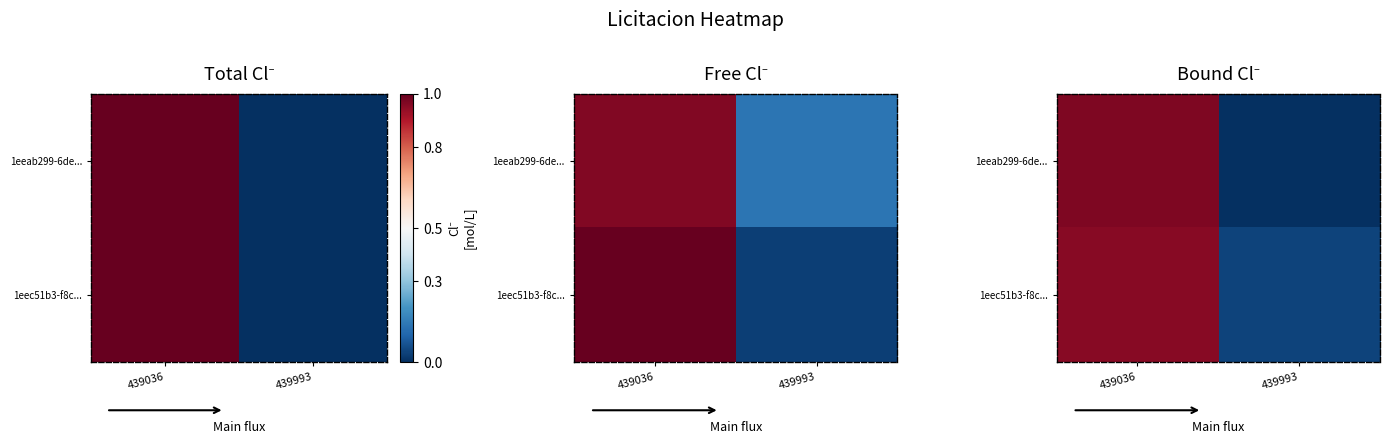

What is the average value of the 1eeab299-6de... series?

0.5